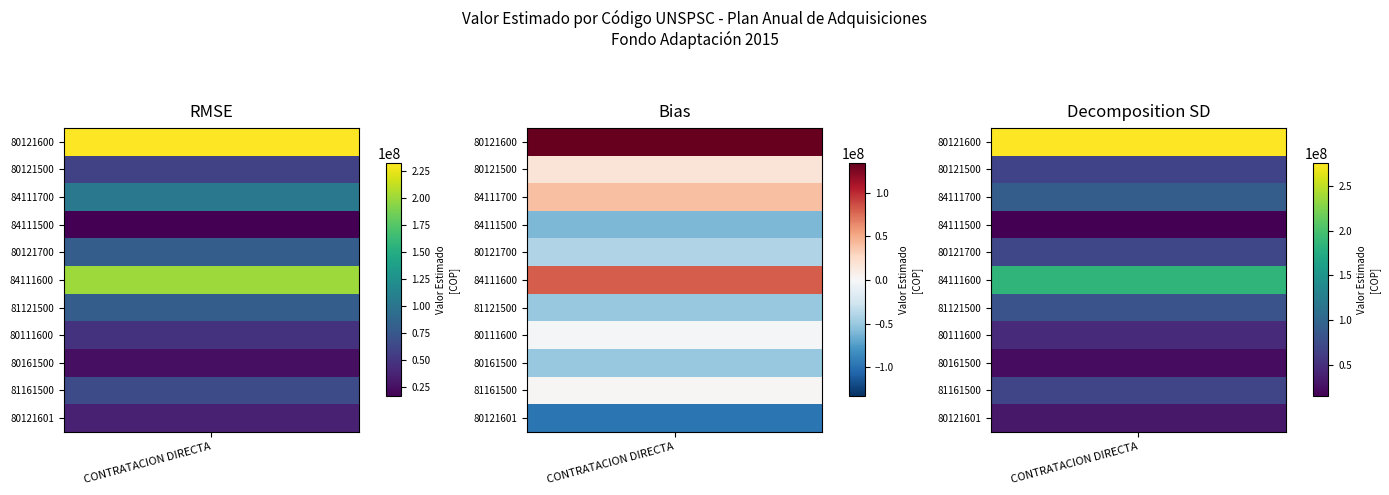

At which label does the data first exceed 66500000?

80121600